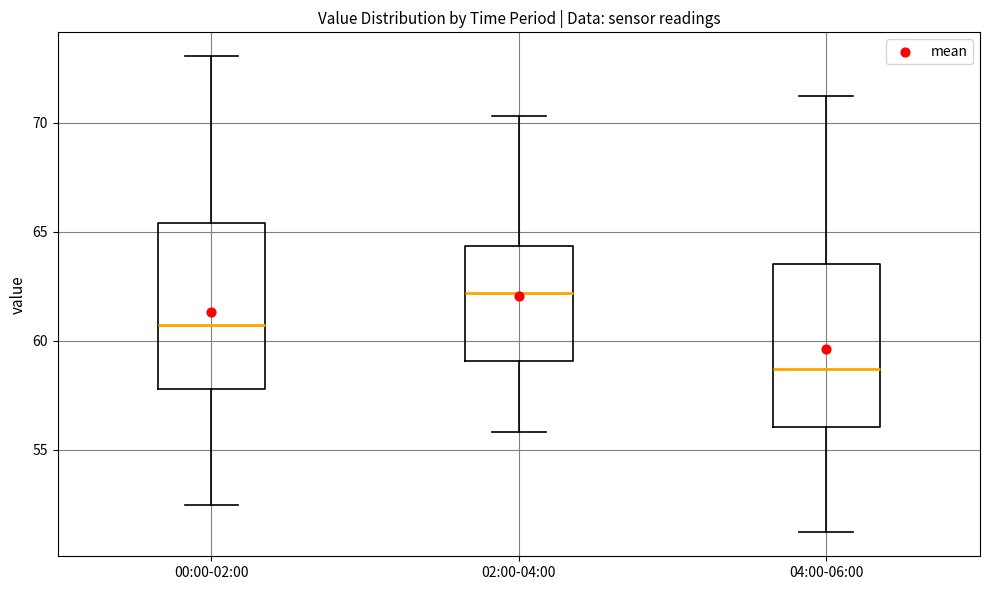

Reading left to right, read every box against the y-axis: the position of its median line, the range the box covers, and the ends of its whiskers. The values are not printed on the chart, so give them approximately, as read against the axis.

00:00-02:00: median 60.5, box 58.0 to 65.5, whiskers 52.5 to 73.0
02:00-04:00: median 62.0, box 59.0 to 64.5, whiskers 56.0 to 70.5
04:00-06:00: median 58.5, box 56.0 to 63.5, whiskers 51.0 to 71.0